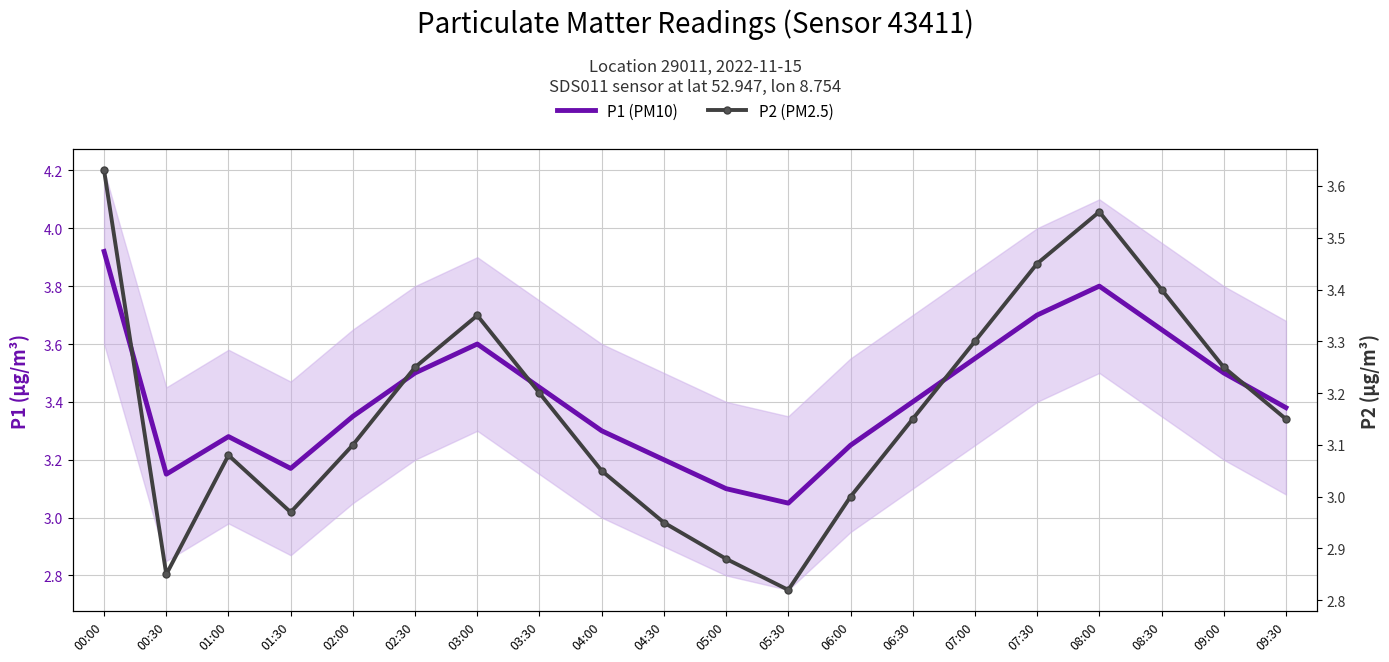

What is the maximum value shown in the chart?

3.9